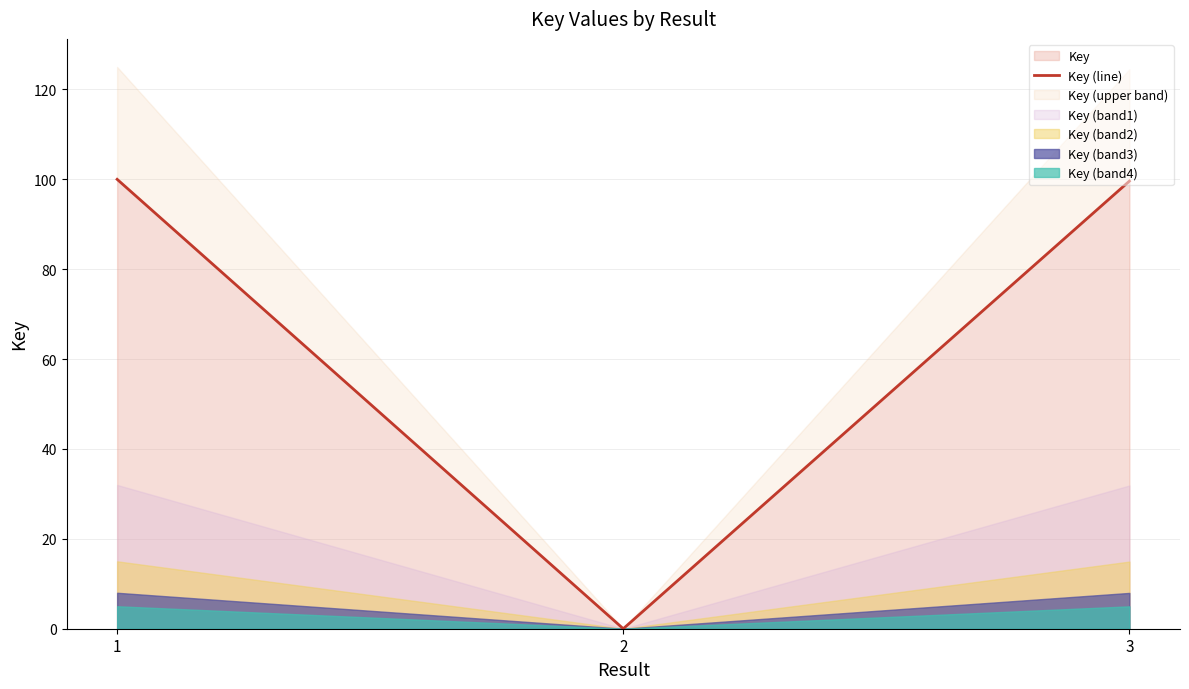

What is the average value?

66.5